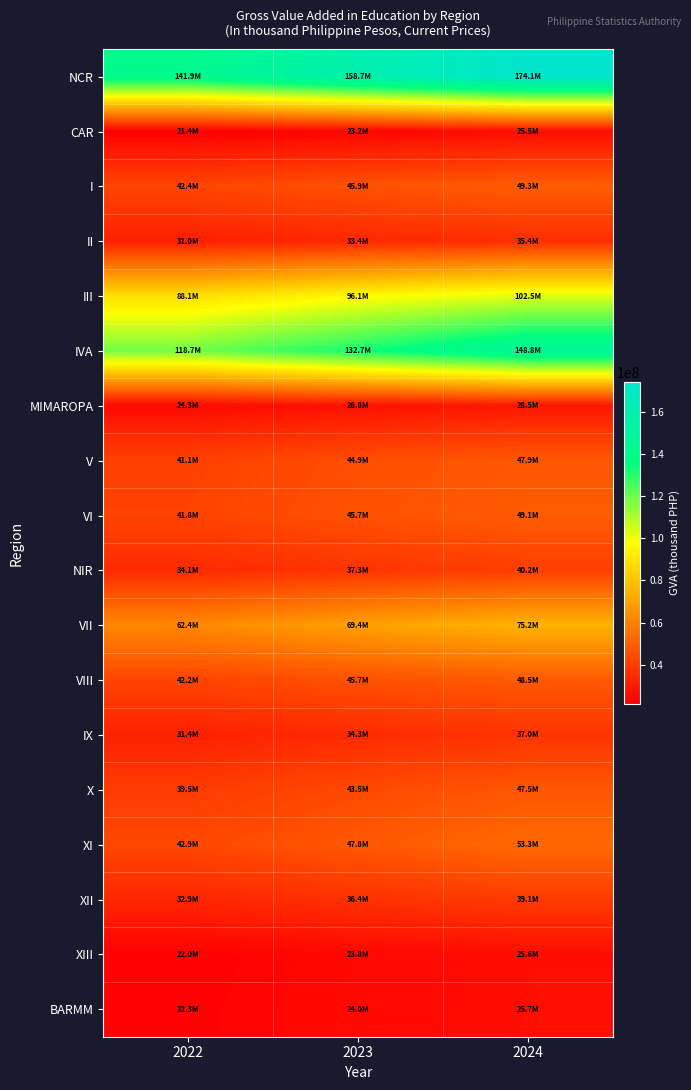

Which series has the largest range (max minus min)?

NCR